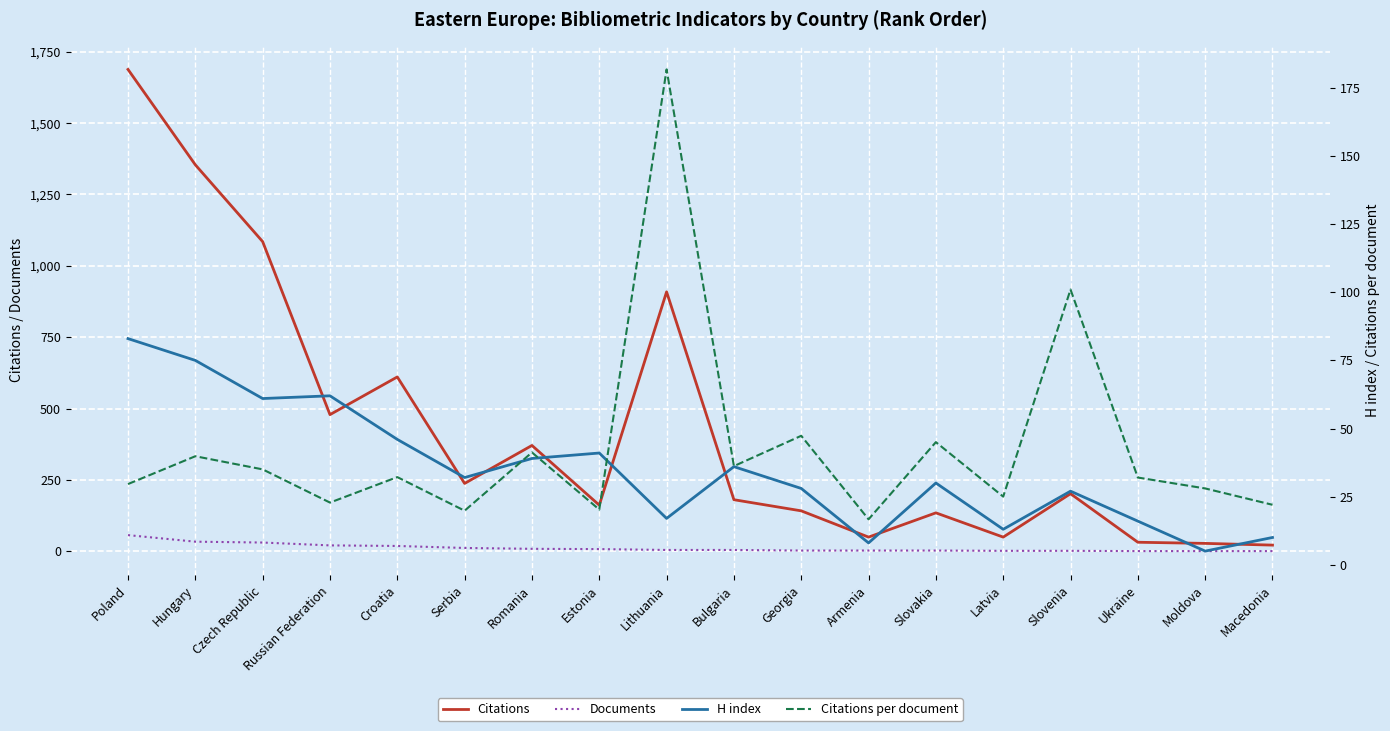

What is the difference between the maximum and minimum values in the Citations per document series?

165.1